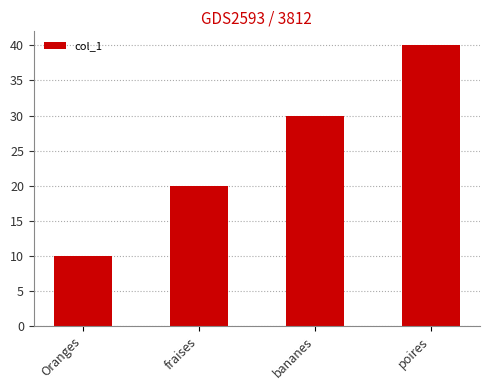

What is the difference between the maximum and minimum values?

30